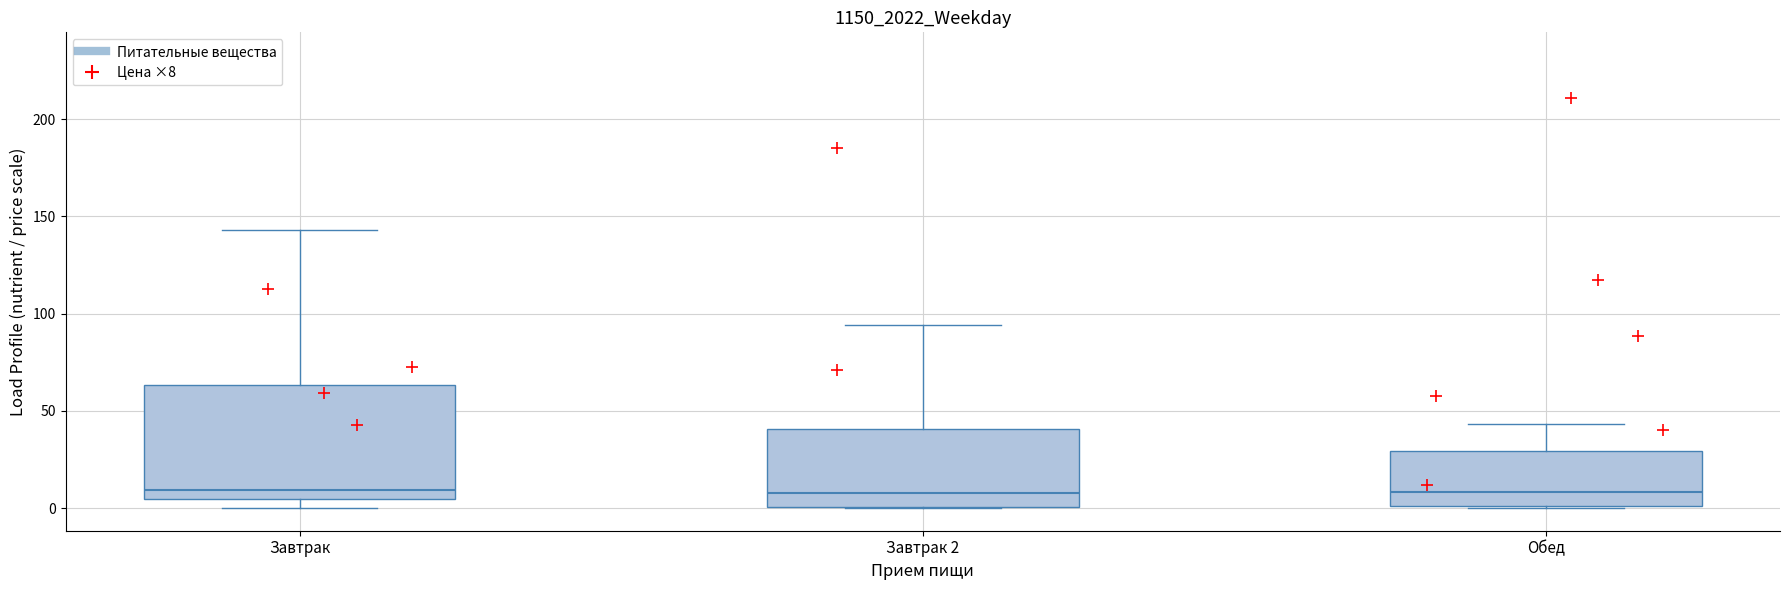

Reading left to right, transcribe this box plot: for each box, give where its median line is, the range the box spans, and where its two whiskers end, as read against the y-axis. The values are not printed on the chart, so give them approximately, as read against the axis.

Завтрак: median 10, box 5 to 65, whiskers 0 to 145
Завтрак 2: median 10, box 0 to 40, whiskers 0 to 95
Обед: median 10, box 0 to 30, whiskers 0 to 45